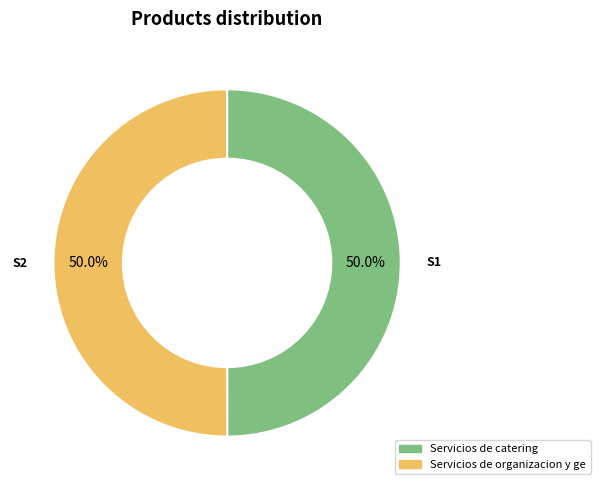

Count the number of slices in the pie.

2